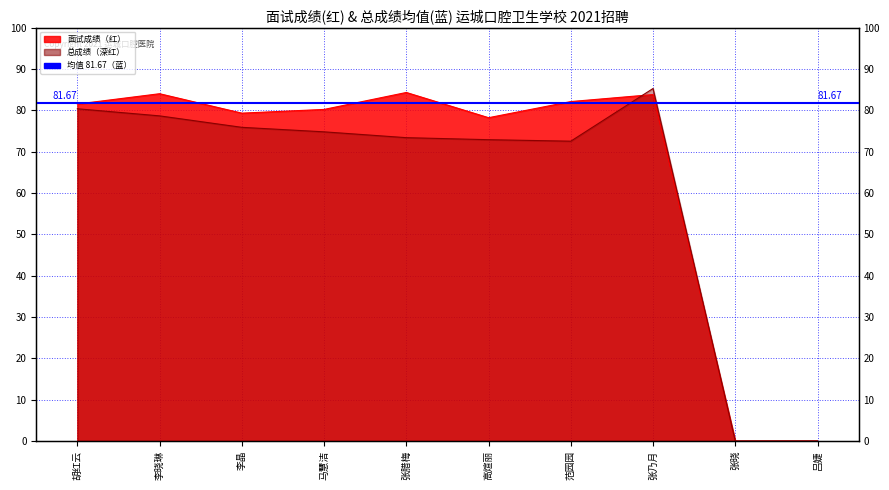

In 面试成绩, how many points are lower than both neighbors (excluding endpoints)?

2